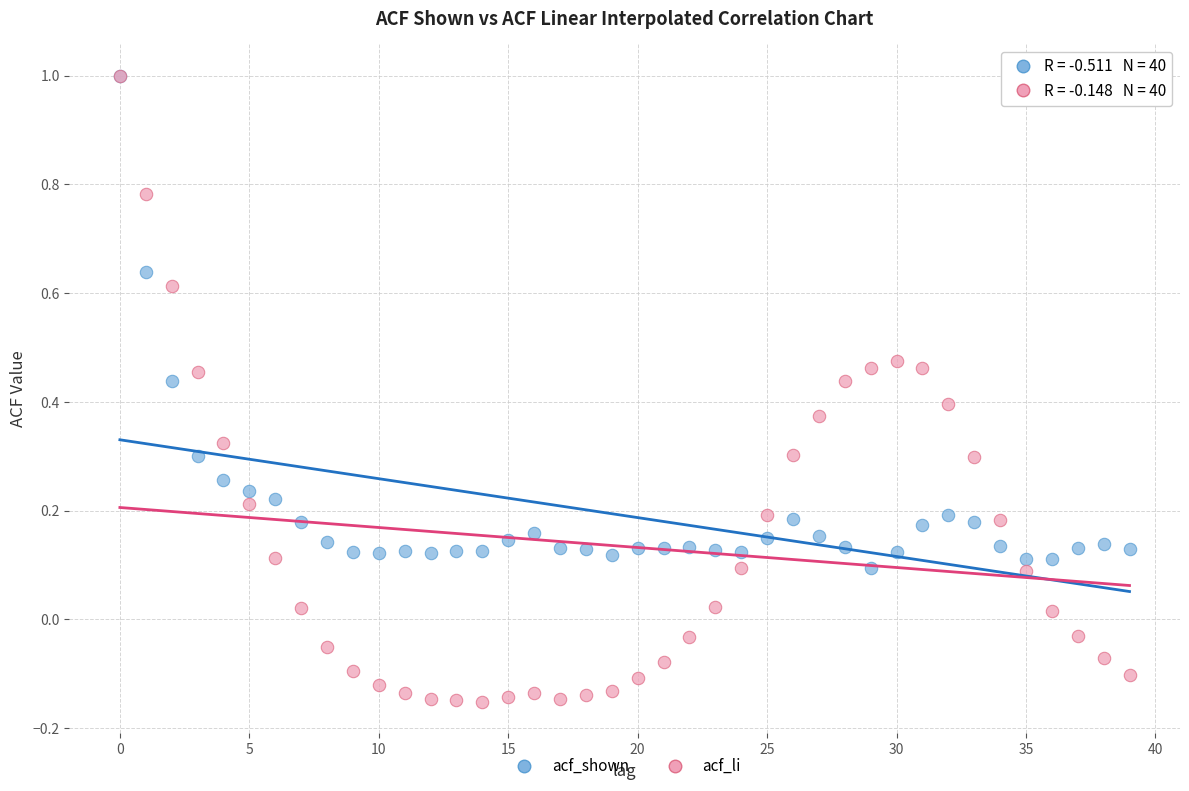

Which series has the largest Y range (max minus min)?

acf_li